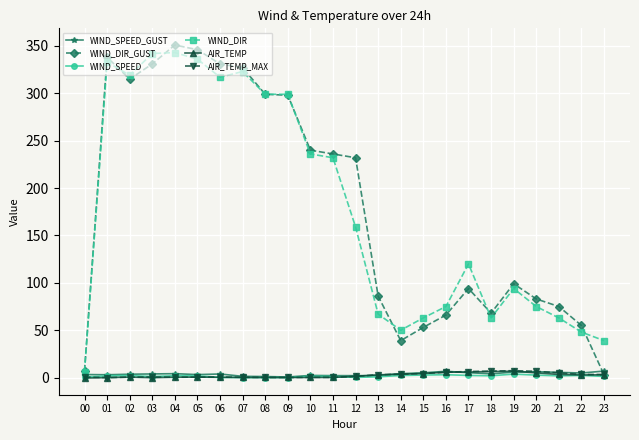

In WIND_DIR_GUST, how many points are higher than both neighbors (excluding endpoints)?

4